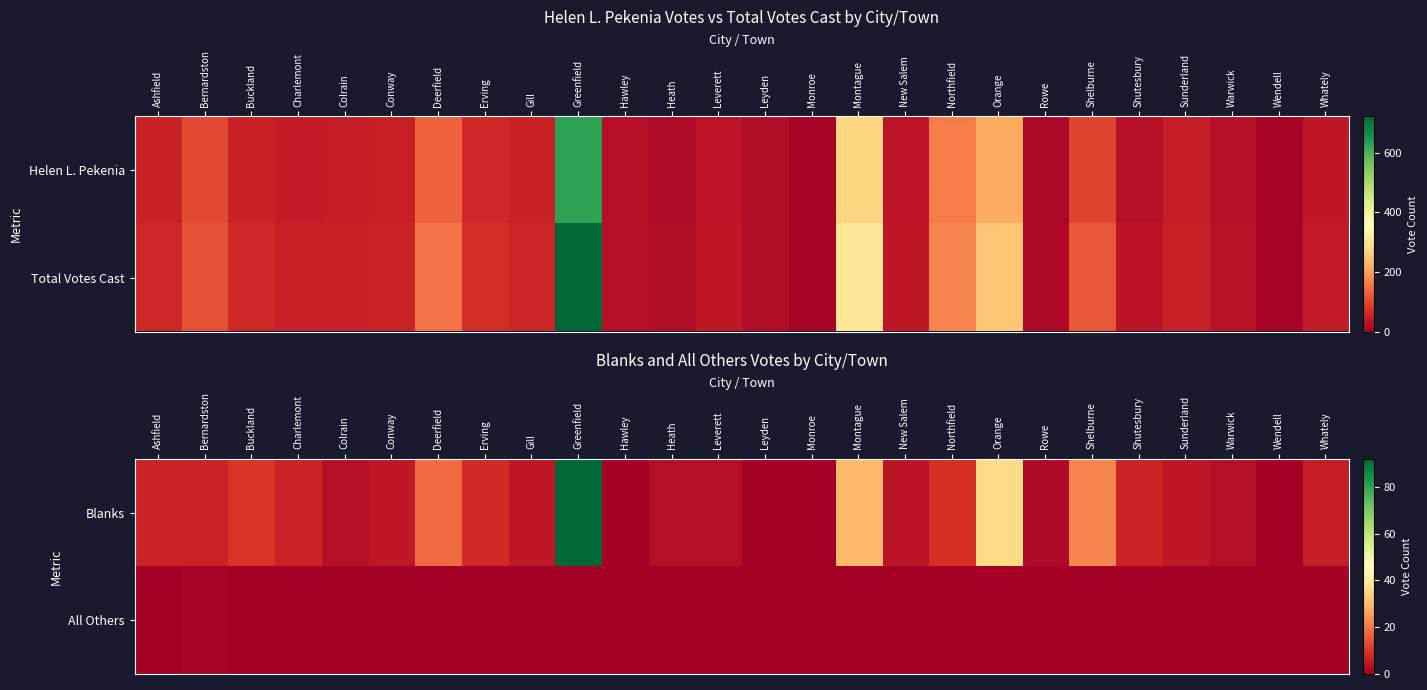

The value of Blanks at Montague is 30. True or false?

True